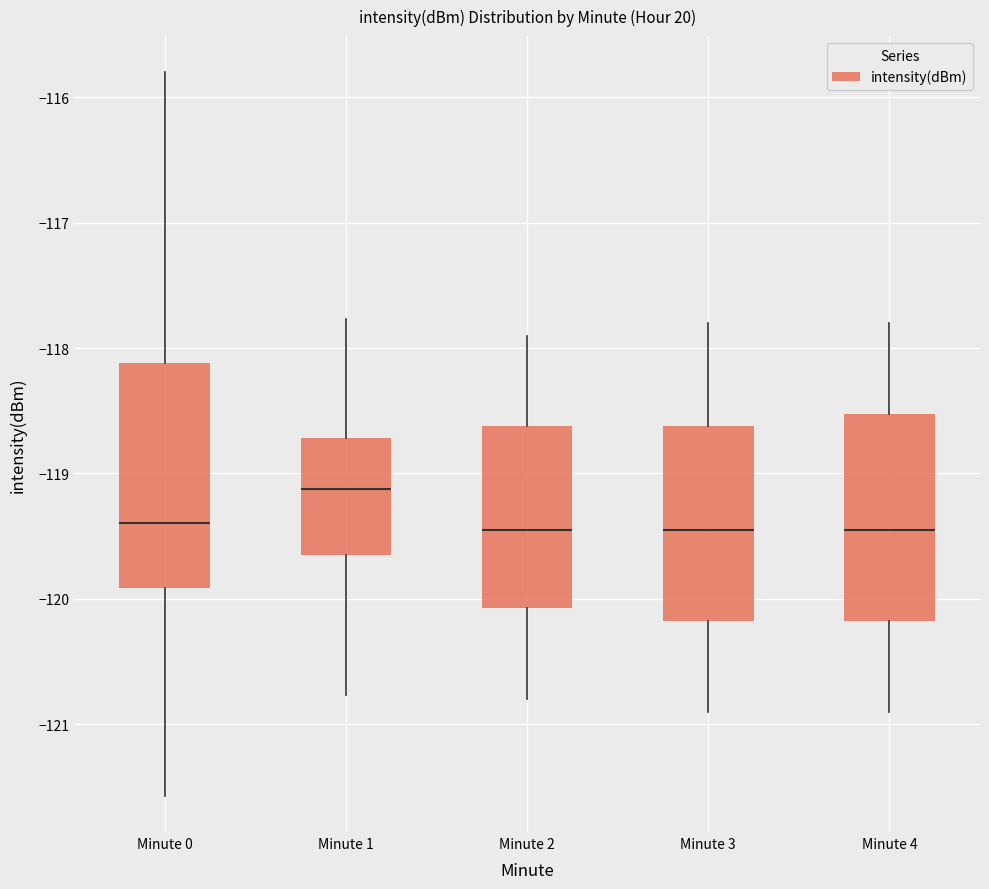

Where is the upper edge of the box for Minute 0 on the y-axis? The values are not printed on the chart, so give them approximately, as read against the axis.

-118.1